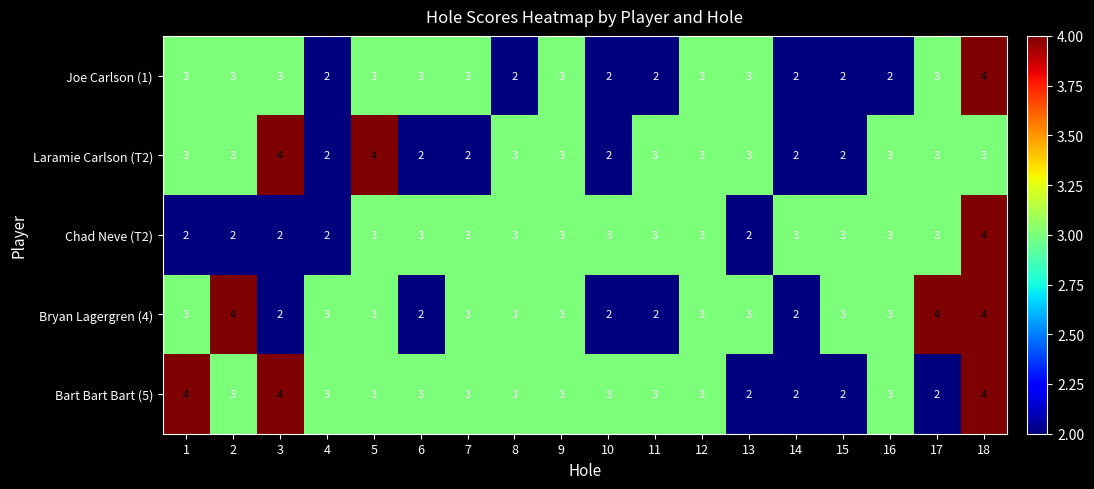

What is the average value of the Bryan Lagergren (4) series?

3